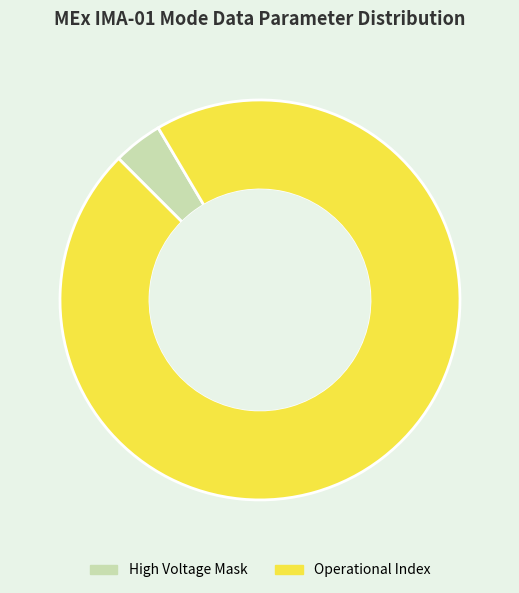

How many segments does this pie chart have?

2